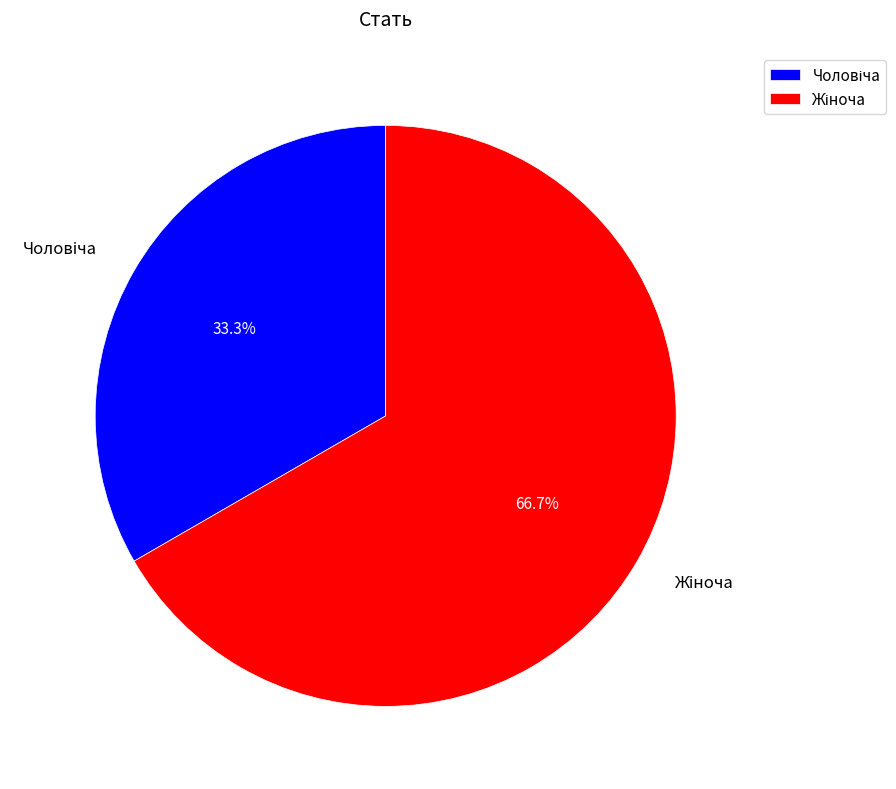

Is there any slice that represents more than half of the pie?

Yes